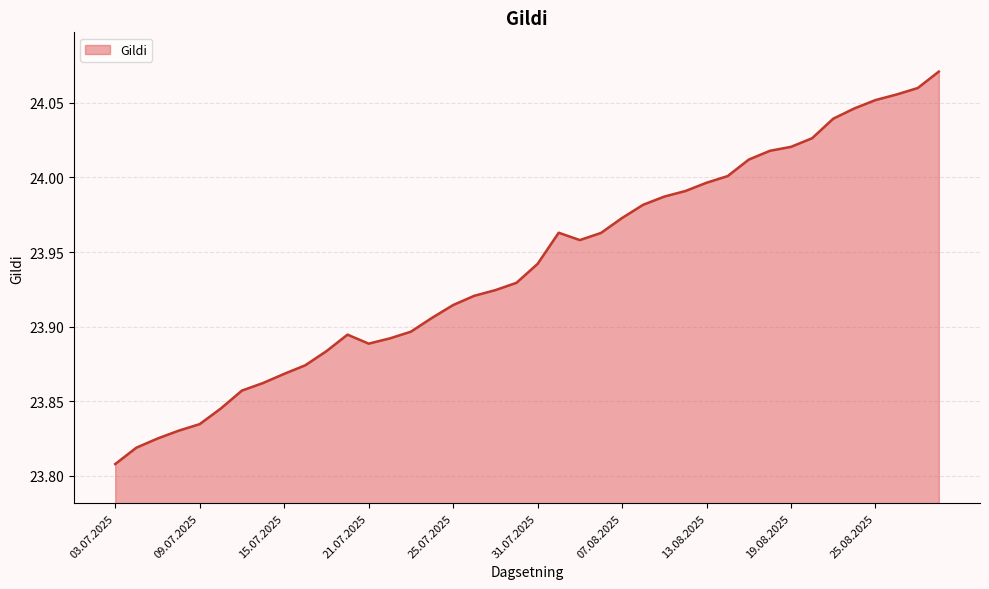

Which category has the lowest value across all series?

03.07.2025